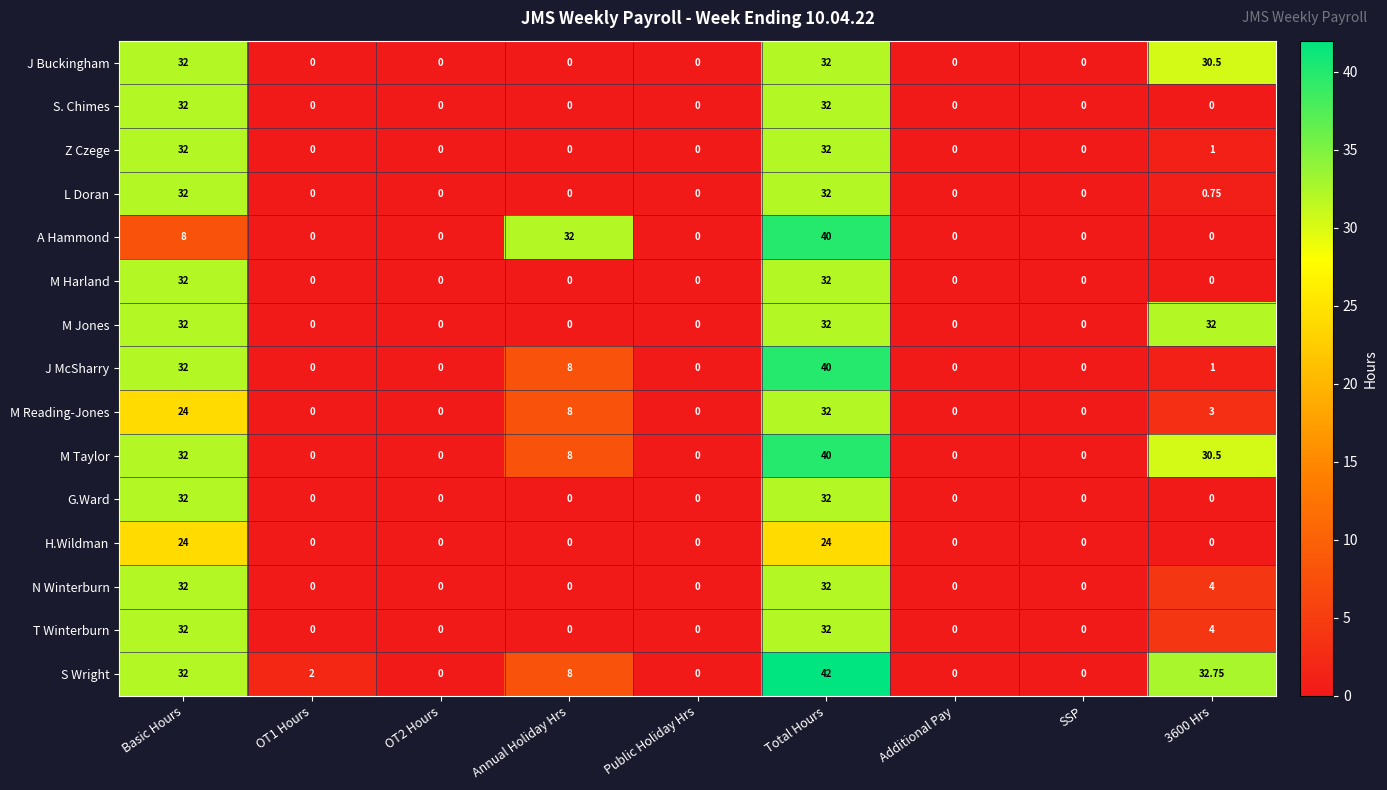

Is the value of M Harland at Basic Hours greater than the value of J Buckingham at Public Holiday Hrs?

Yes